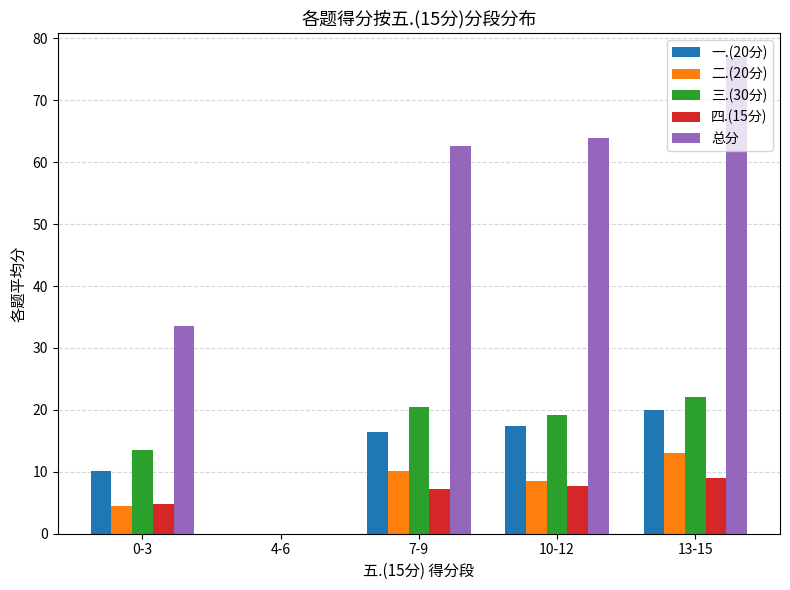

Reading left to right, transcribe all the data shown in this chart.

一.(20分): 0-3=10.2	4-6=0.0	7-9=16.4	10-12=17.4	13-15=20.0
二.(20分): 0-3=4.4	4-6=0.0	7-9=10.1	10-12=8.4	13-15=13.0
三.(30分): 0-3=13.6	4-6=0.0	7-9=20.4	10-12=19.1	13-15=22.0
四.(15分): 0-3=4.8	4-6=0.0	7-9=7.2	10-12=7.8	13-15=9.0
总分: 0-3=33.6	4-6=0.0	7-9=62.6	10-12=63.9	13-15=77.0